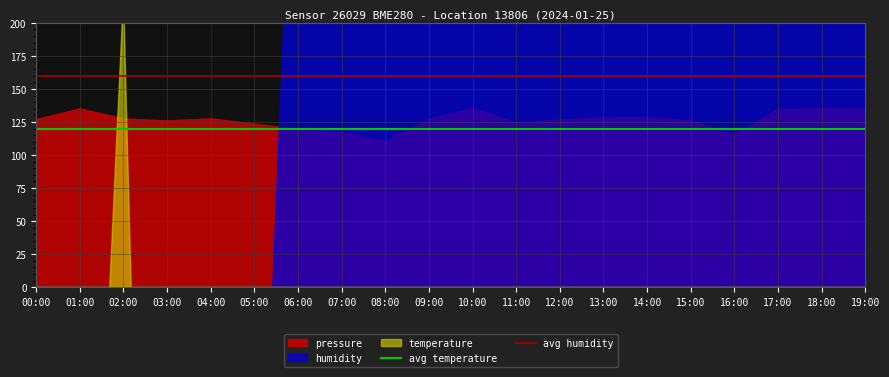

At which label is avg temperature closest to 120?

00:00